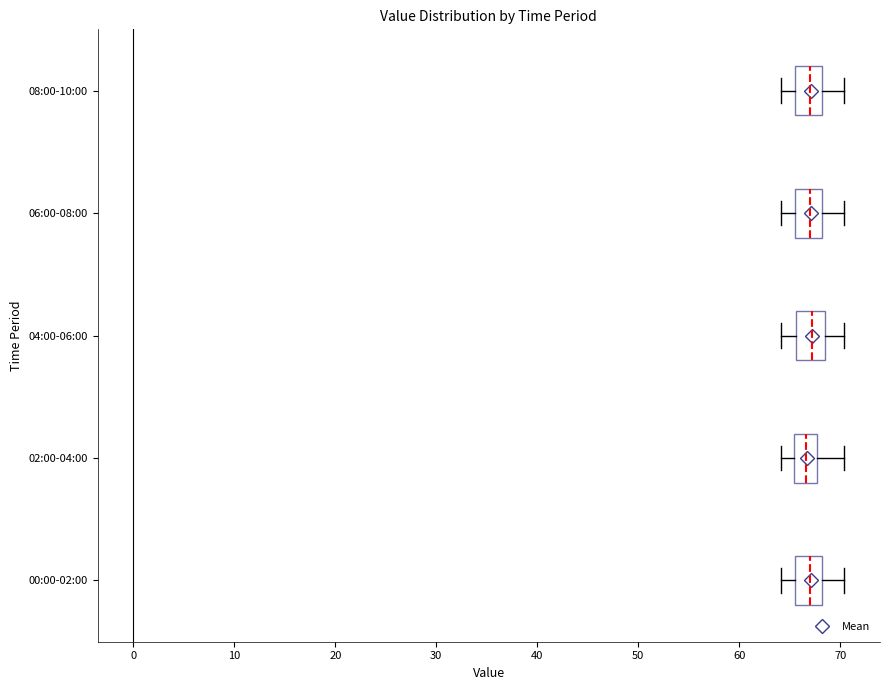

Where is the left edge of the box for 02:00-04:00 on the x-axis? The values are not printed on the chart, so give them approximately, as read against the axis.

65